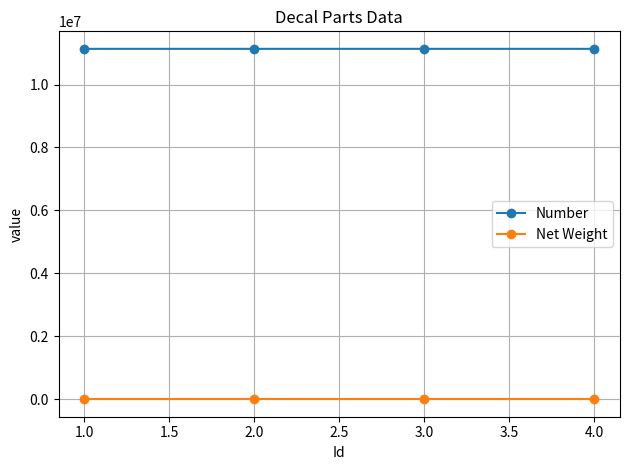

What is the value of the Number point at the 1st from the left?

11135054.0